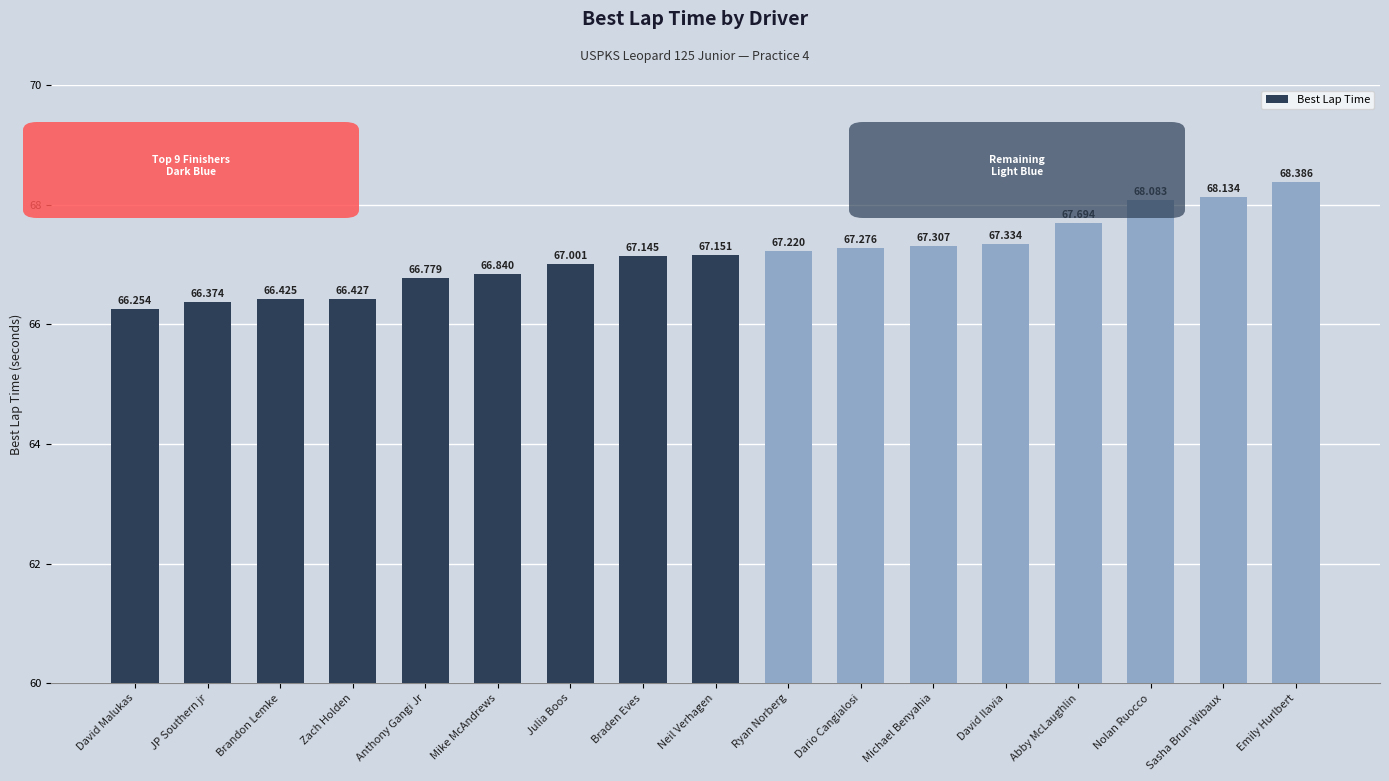

What is the difference between the maximum and minimum values?

2.1